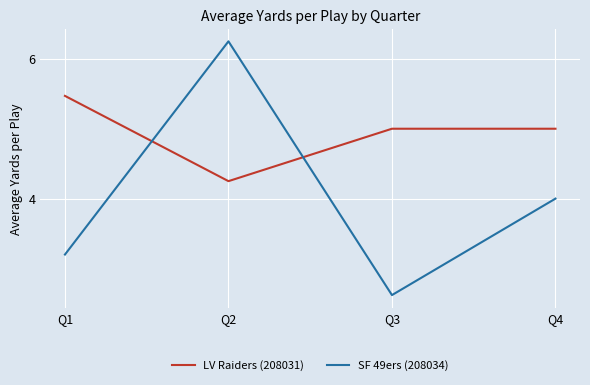

What are all the series names shown in the legend?

LV Raiders (208031), SF 49ers (208034)